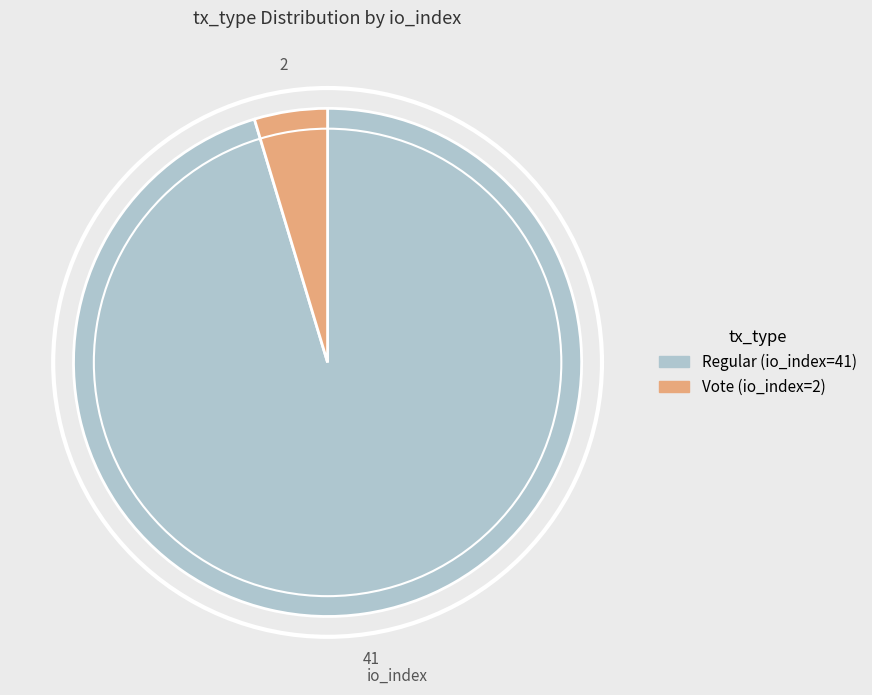

Between Regular (io_index=41) and Vote (io_index=2), which is larger?

Regular (io_index=41)